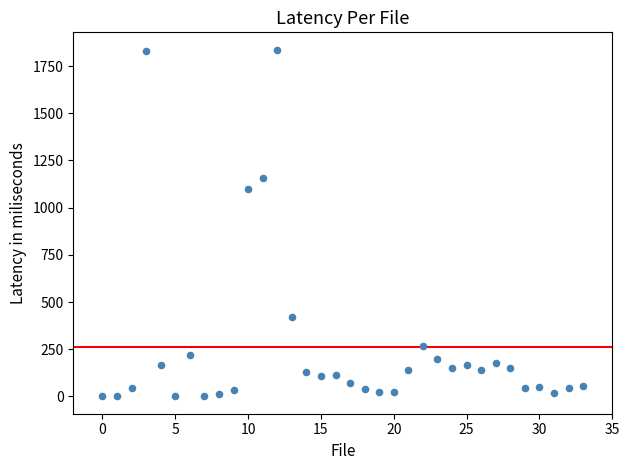

What Y value in the scatter plot is closest to 918?

1101